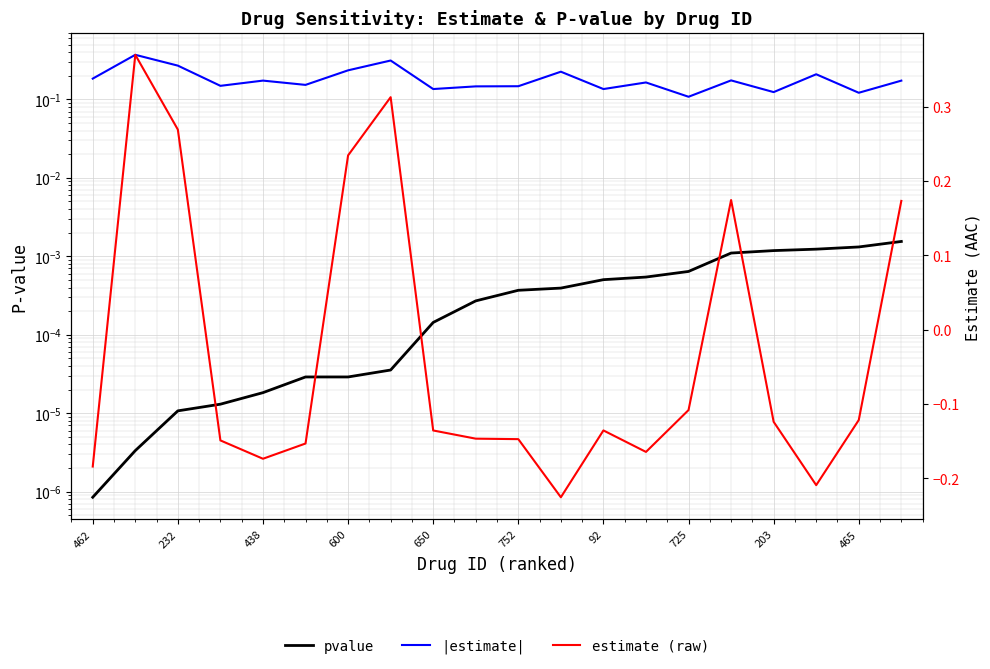

True or false: |estimate| has a value of 0.2 at 11.

True